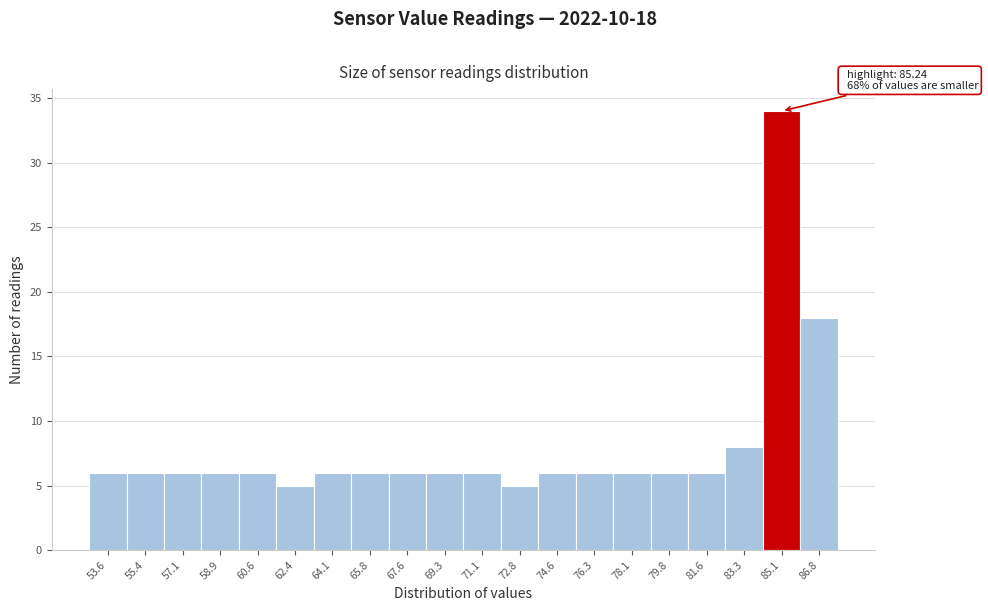

Reading right to left, transcribe all the data shown in this chart.

18	34	8	6	6	6	6	6	5	6	6	6	6	6	5	6	6	6	6	6